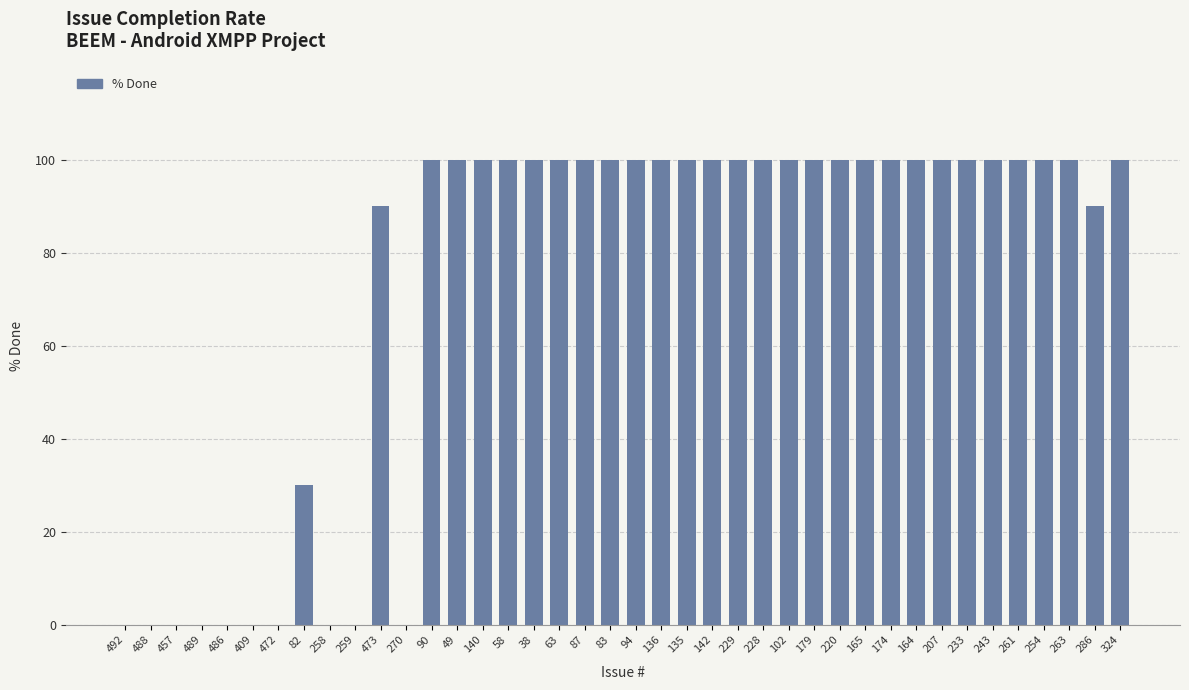

What is the sum of all values?

2910